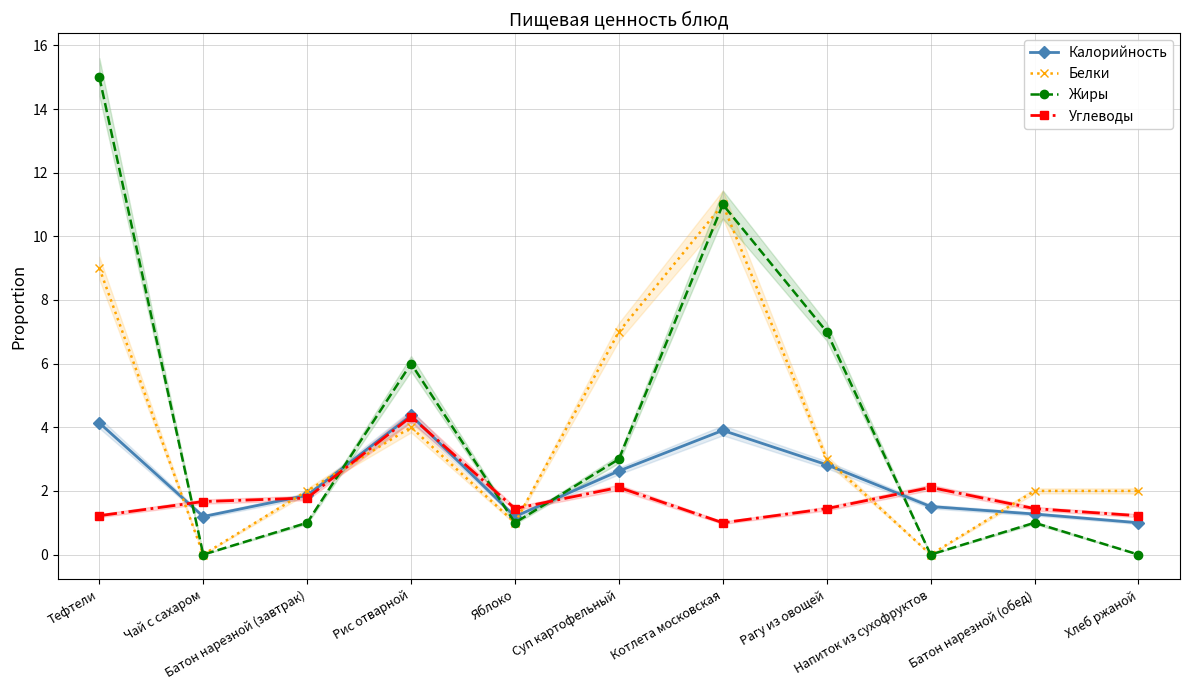

What is the difference between the Углеводы values at Суп картофельный and Тефтели?

0.9